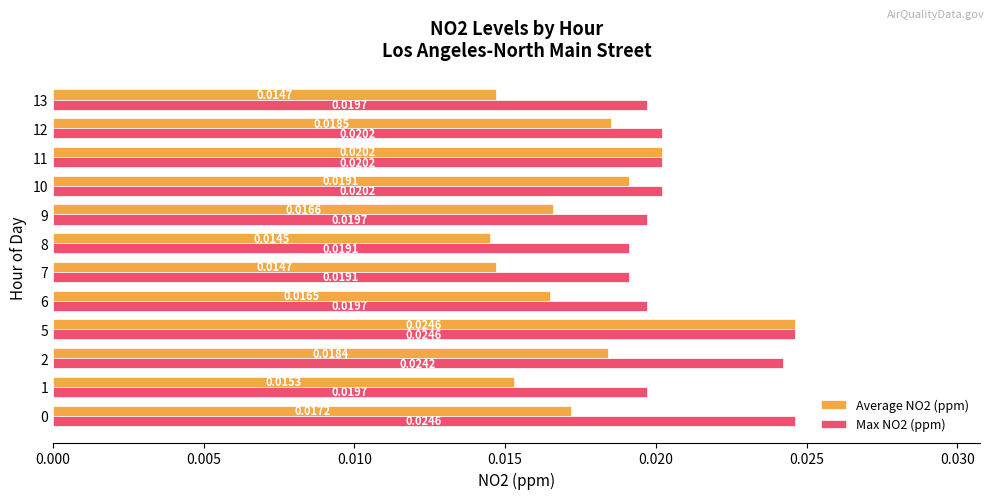

Which series changed the most between 0 and 11?

Max NO2 (ppm)